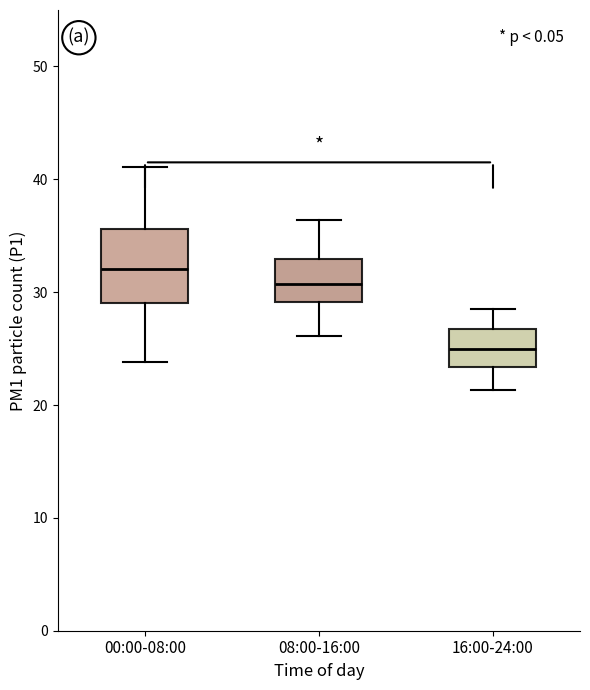

Which box's median line is the lowest?

16:00-24:00